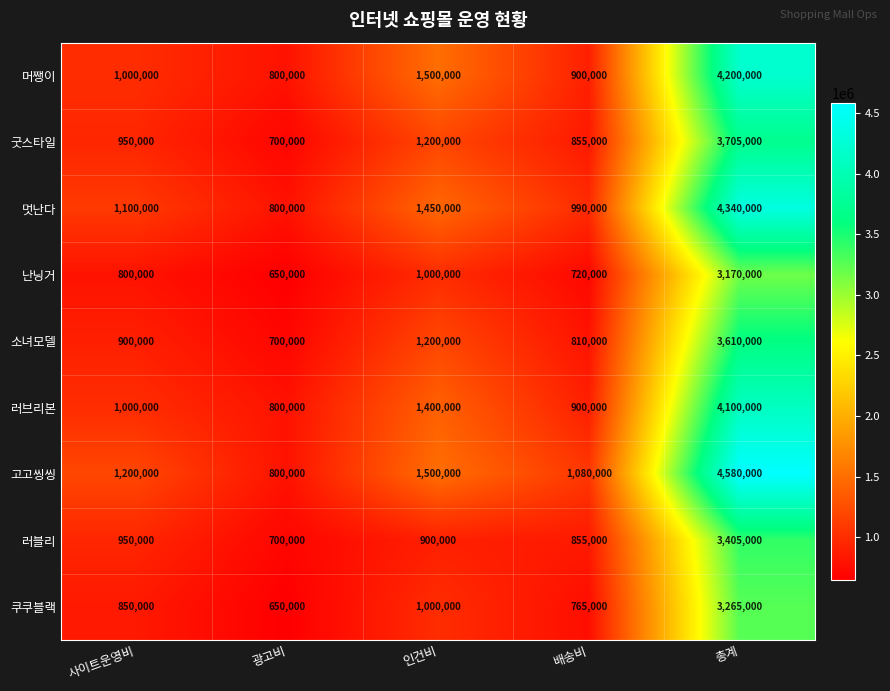

At which category is the sum across all series the highest?

총계